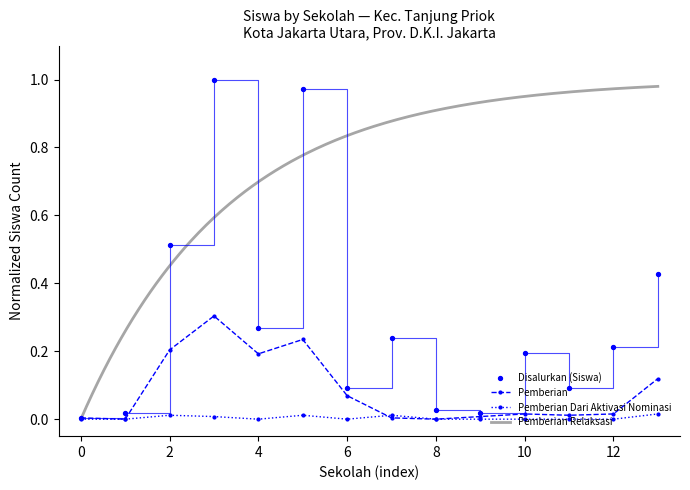

At how many categories does at least one series exceed 0?

14